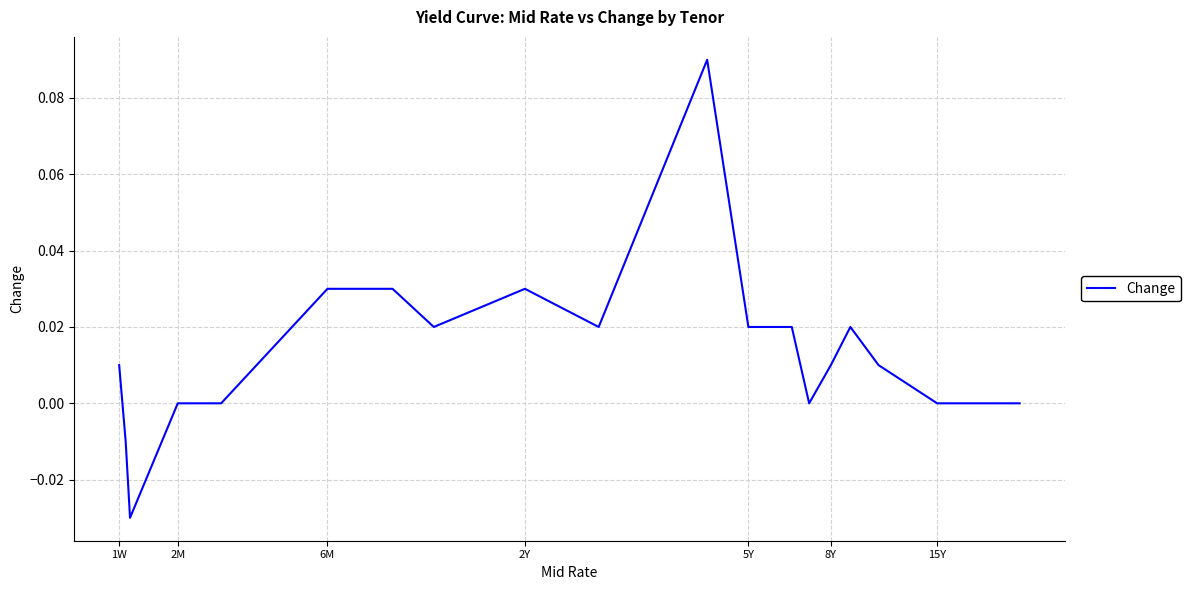

What is the label of the 21st point from the right?

1W